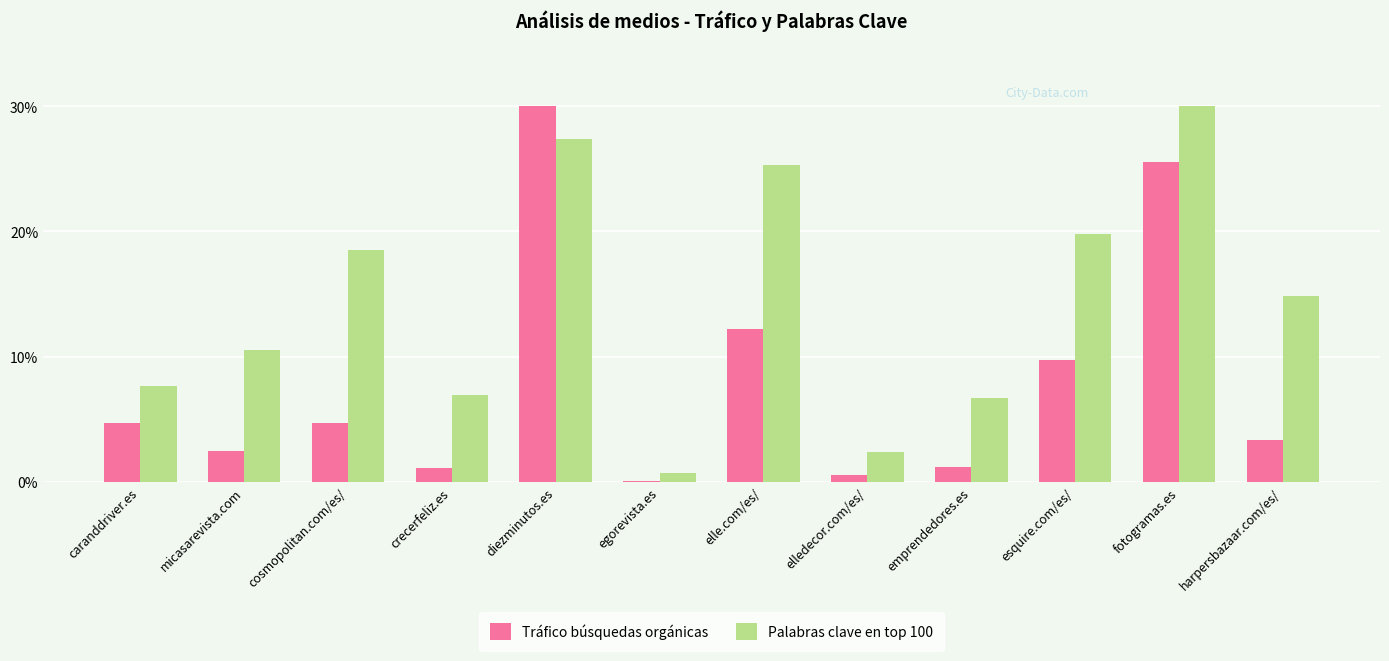

What is the maximum value for Palabras clave en top 100?

30.0